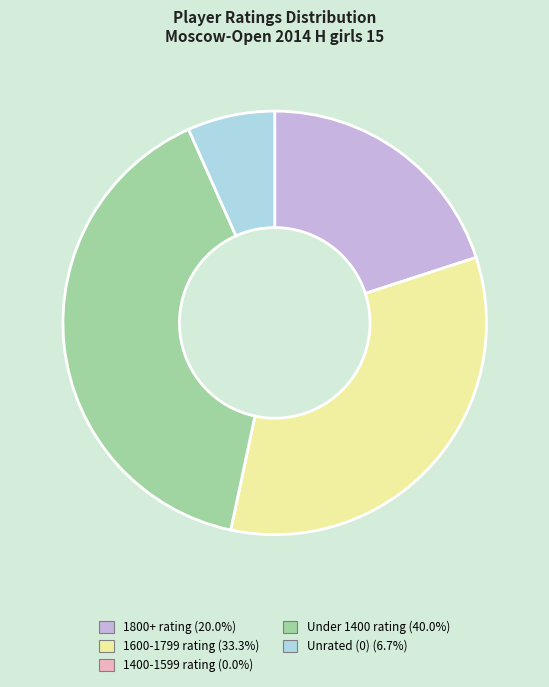

Is there any slice that represents more than half of the pie?

No